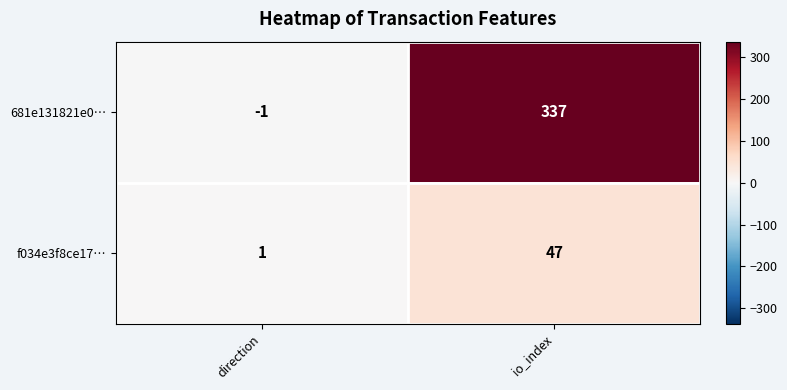

Rank the series by their maximum value, from lowest to highest.

f034e3f8ce17…, 681e131821e0…